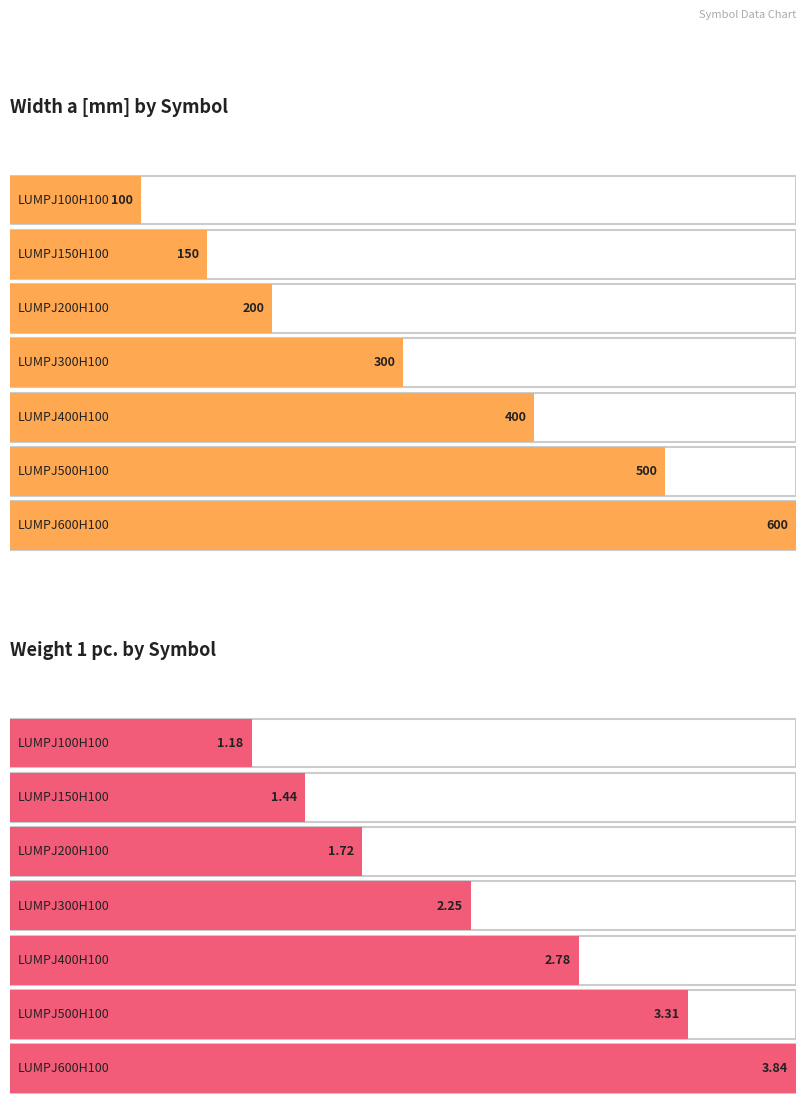

What is the total value across all series at LUMPJ150H100?

151.4